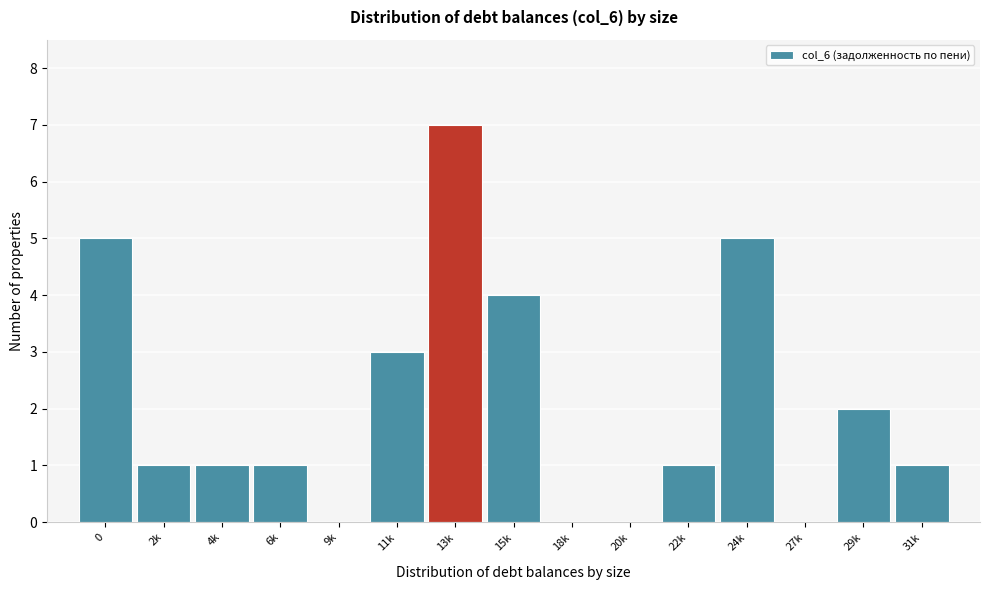

Reading left to right, list all the values displayed in this chart.

0=5	2k=1	4k=1	6k=1	9k=0	11k=3	13k=7	15k=4	18k=0	20k=0	22k=1	24k=5	27k=0	29k=2	31k=1